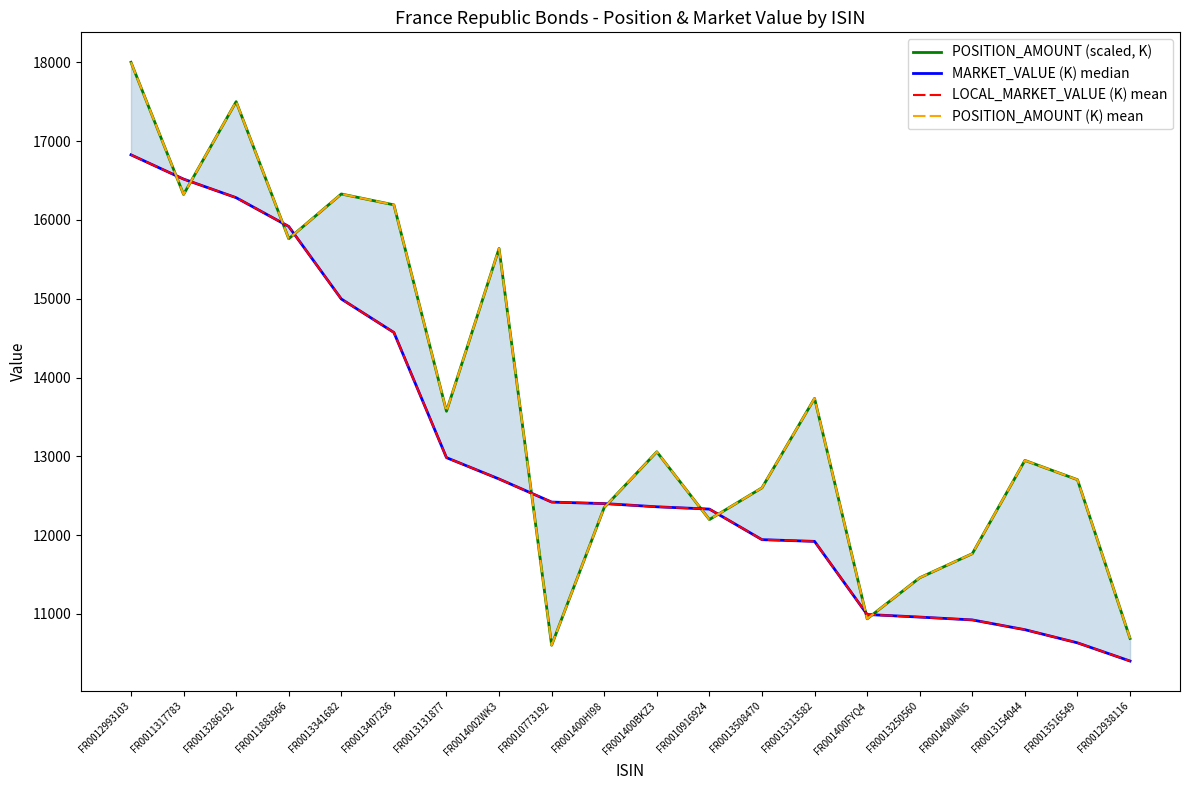

What is the smallest value displayed?

10401